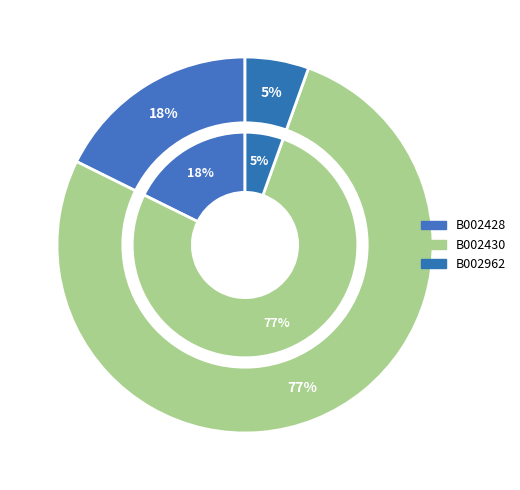

The B002962 slice represents 5% of the pie. True or false?

True